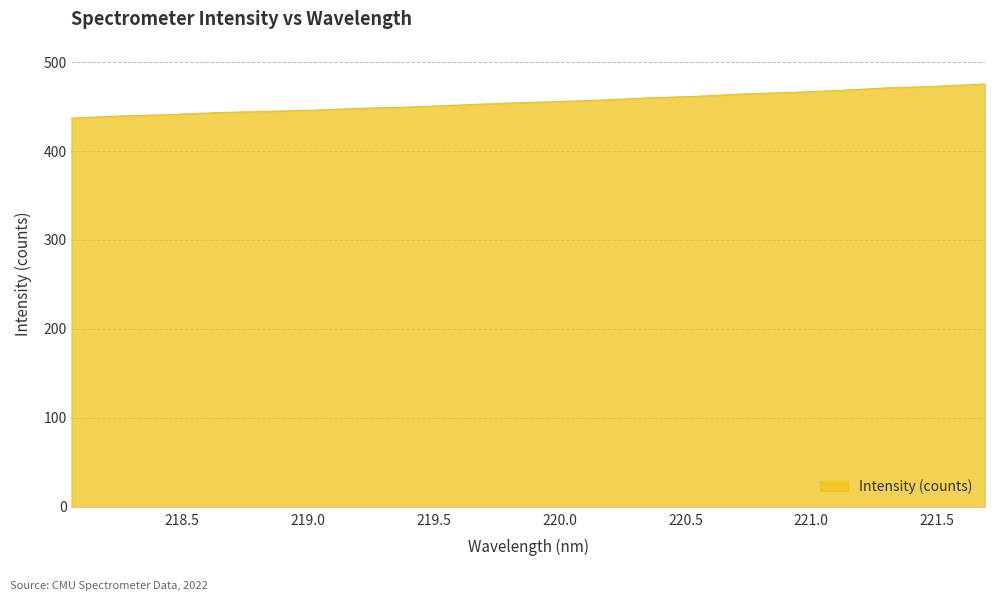

What is the difference between the maximum and minimum values?

38.4